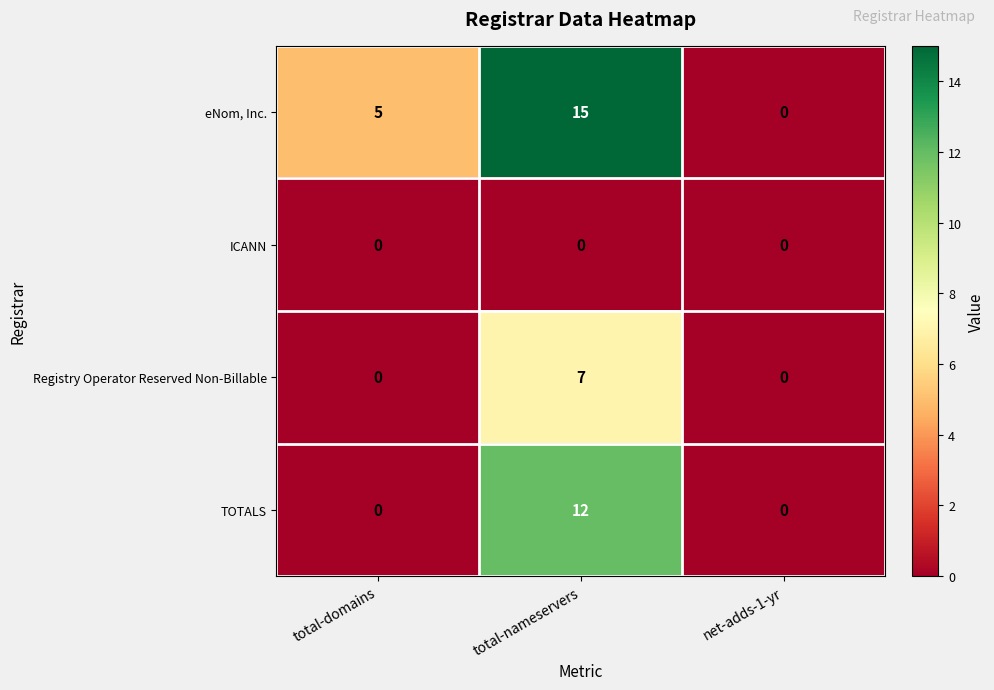

Rank the series at total-nameservers from lowest to highest value.

ICANN, Registry Operator Reserved Non-Billable, TOTALS, eNom, Inc.